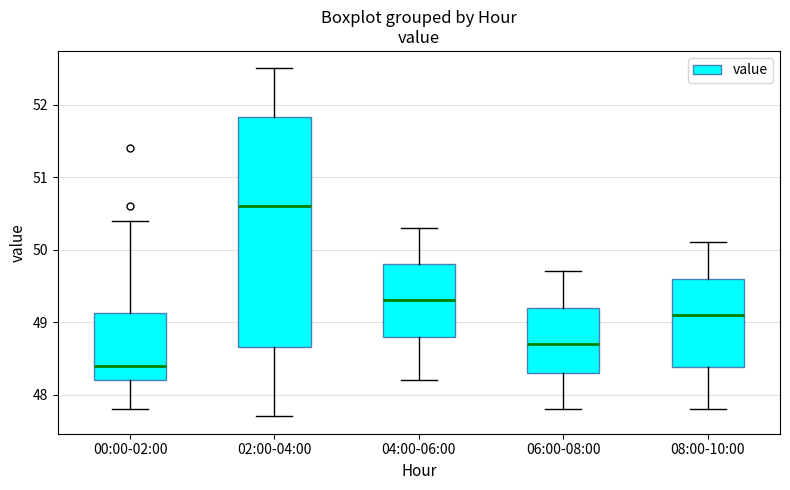

Reading left to right, transcribe this box plot: for each box, give where its median line is, the range the box spans, and where its two whiskers end, as read against the y-axis. The values are not printed on the chart, so give them approximately, as read against the axis.

00:00-02:00: median 48.4, box 48.2 to 49.1, whiskers 47.8 to 50.4
02:00-04:00: median 50.6, box 48.7 to 51.8, whiskers 47.7 to 52.5
04:00-06:00: median 49.3, box 48.8 to 49.8, whiskers 48.2 to 50.3
06:00-08:00: median 48.7, box 48.3 to 49.2, whiskers 47.8 to 49.7
08:00-10:00: median 49.1, box 48.4 to 49.6, whiskers 47.8 to 50.1